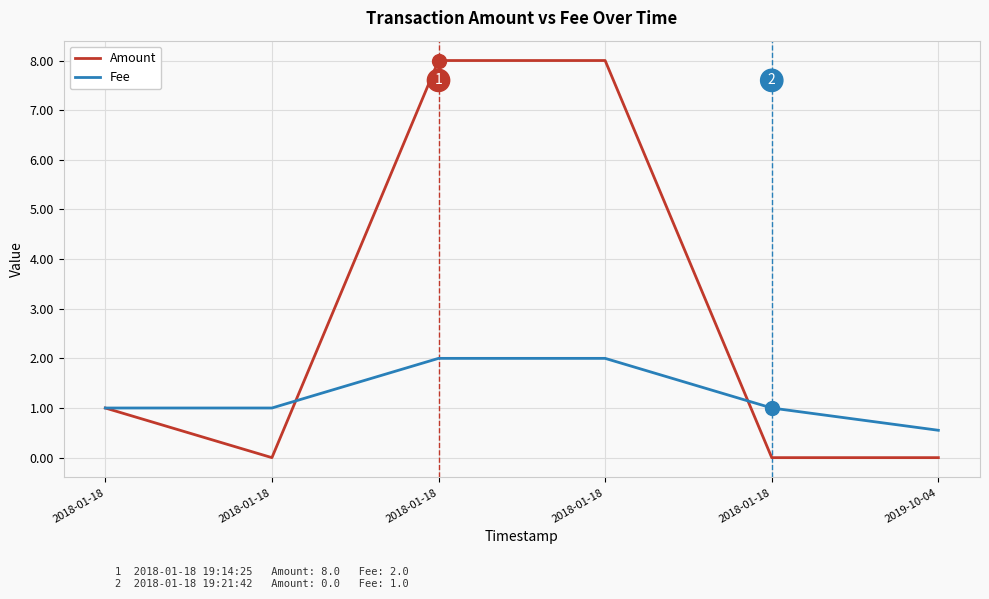

Rank the series by their average value, from lowest to highest.

Fee, Amount